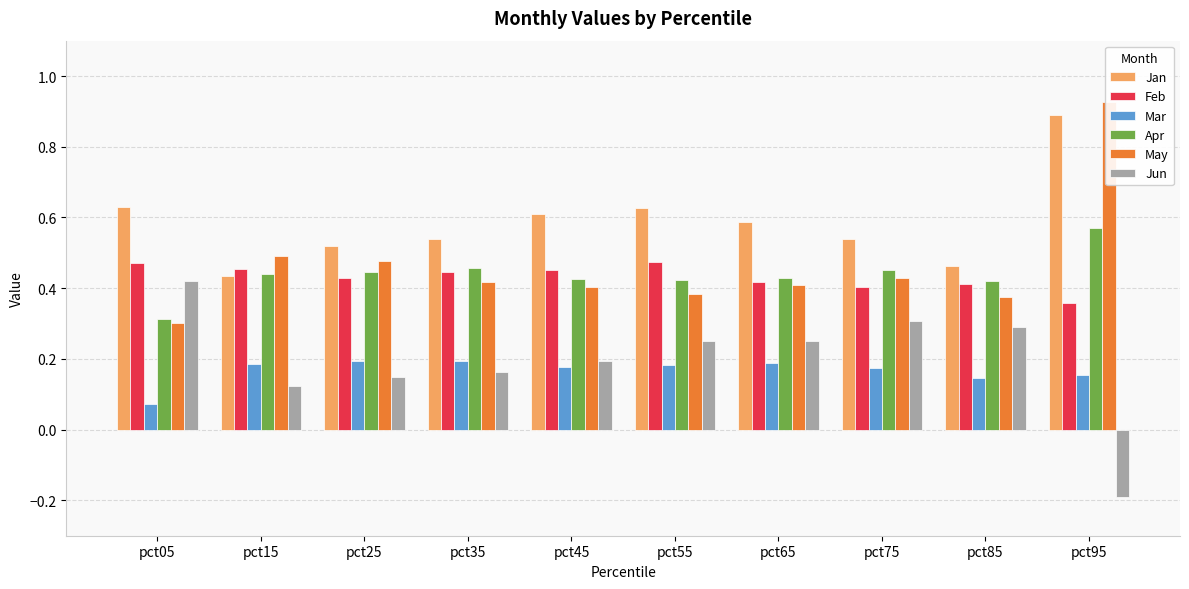

Is the value of May at pct15 greater than the value of Feb at pct35?

Yes